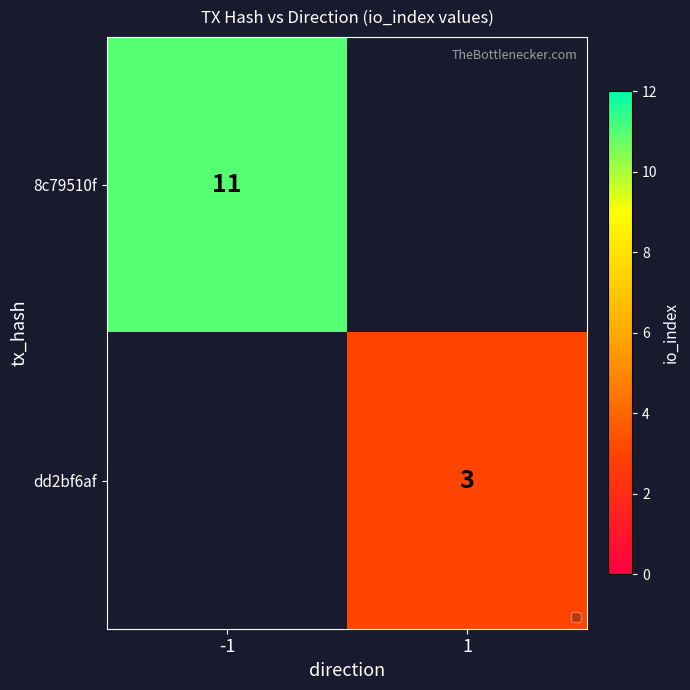

Which label corresponds to the largest value in the chart?

-1